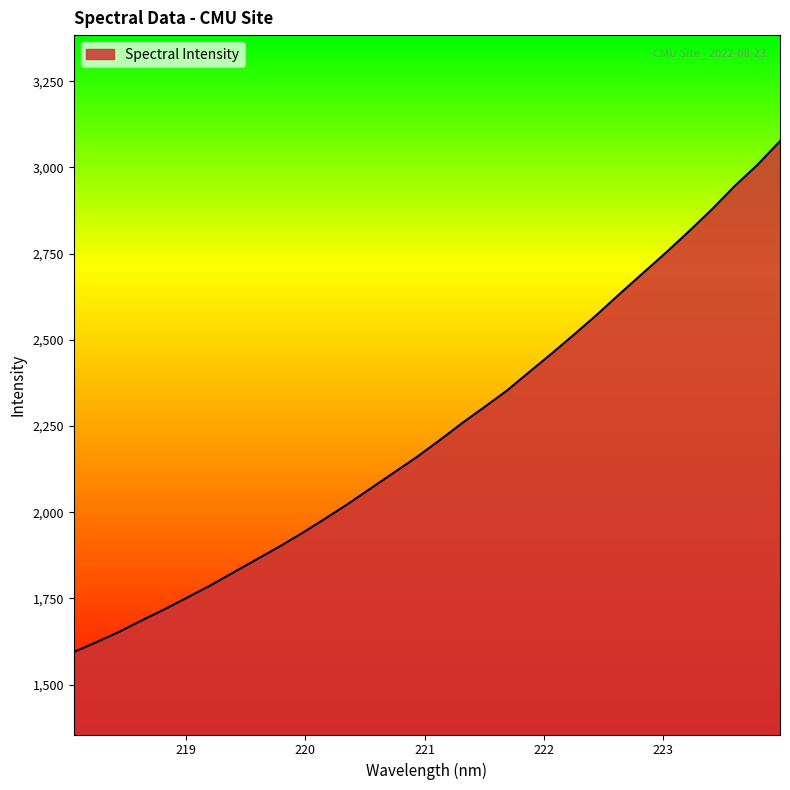

Reading left to right, extract all data points from this chart.

1594.7	1623.4	1653.5	1687.0	1719.3	1753.5	1788.1	1825.3	1862.6	1899.7	1938.9	1980.5	2023.1	2068.1	2113.1	2158.0	2206.4	2256.7	2304.3	2352.7	2407.5	2461.9	2518.0	2575.7	2635.9	2694.7	2753.6	2814.7	2877.8	2945.4	3006.8	3075.9